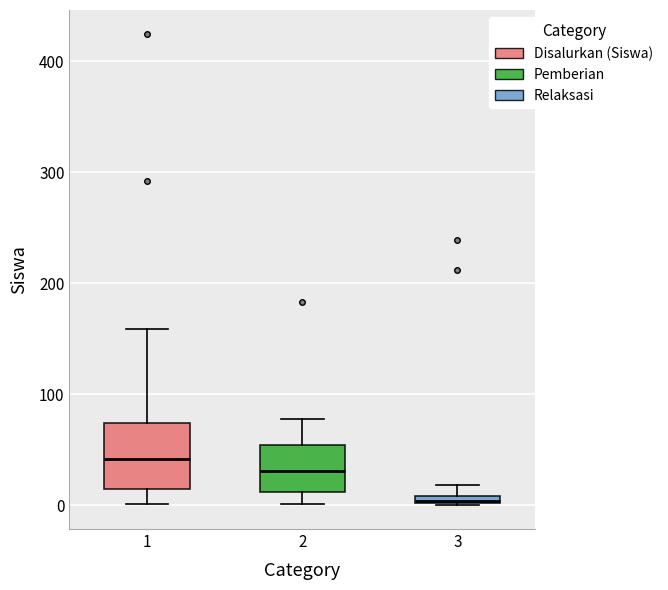

Which box's median line is the lowest?

3